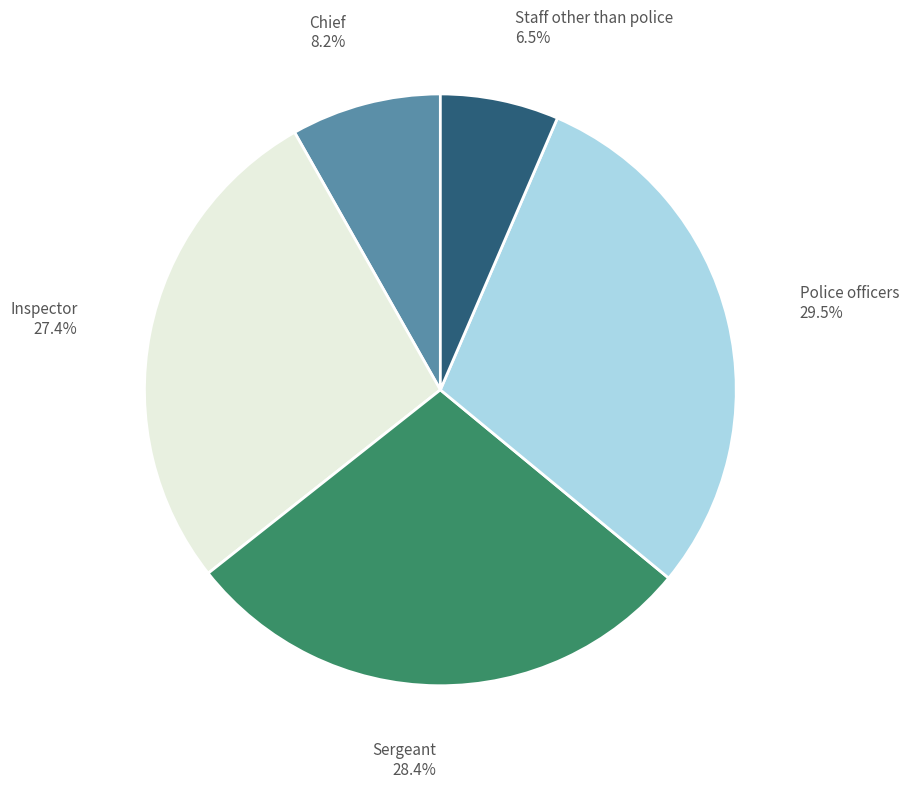

How many slices are in this pie chart?

5